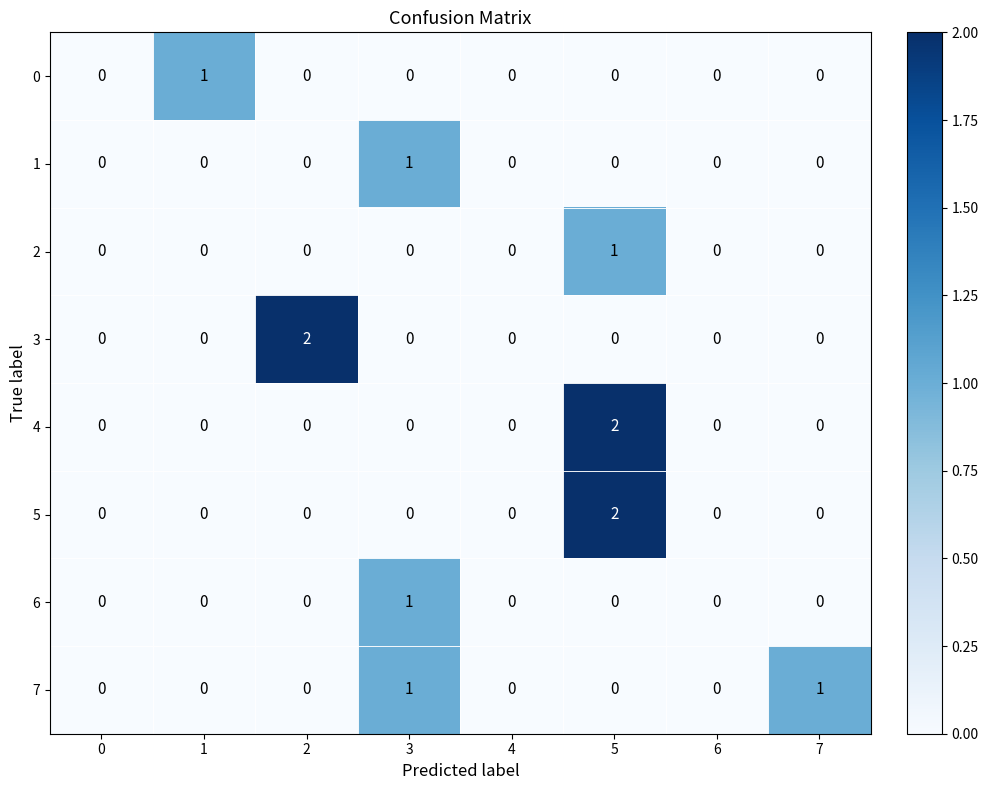

True or false: 3 has a value of 0 at 5.

True